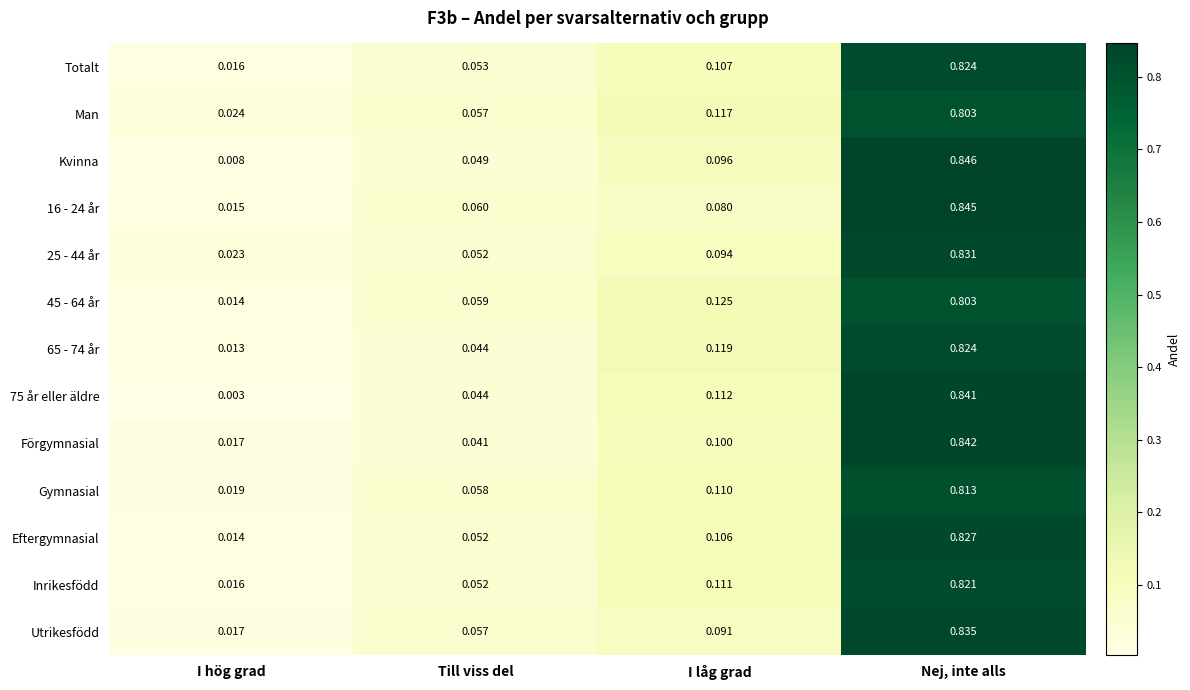

Which series changed the most between I låg grad and Nej, inte alls?

16 - 24 år